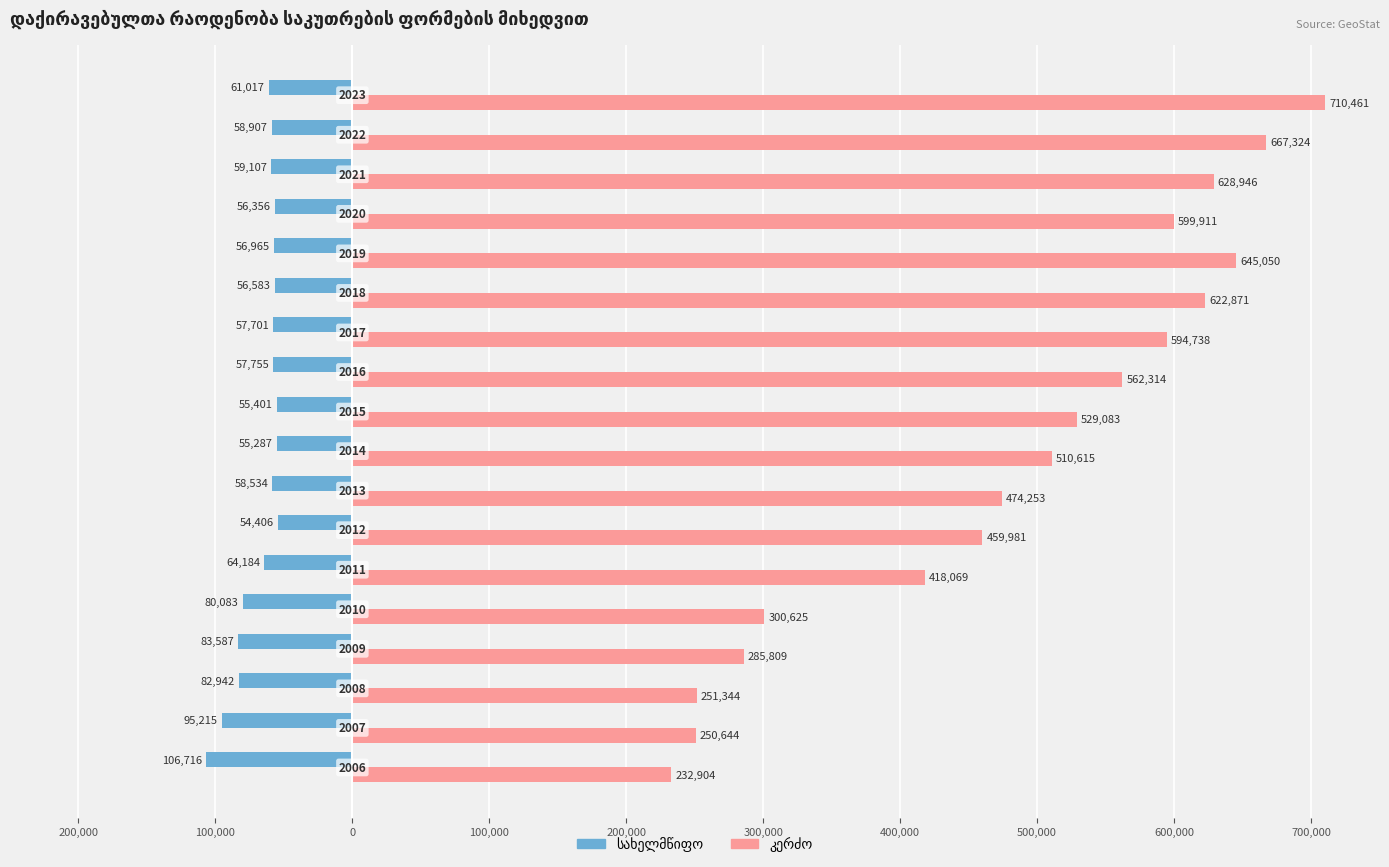

List the series in order of their overall mean, lowest first.

სახელმწიფო, კერძო